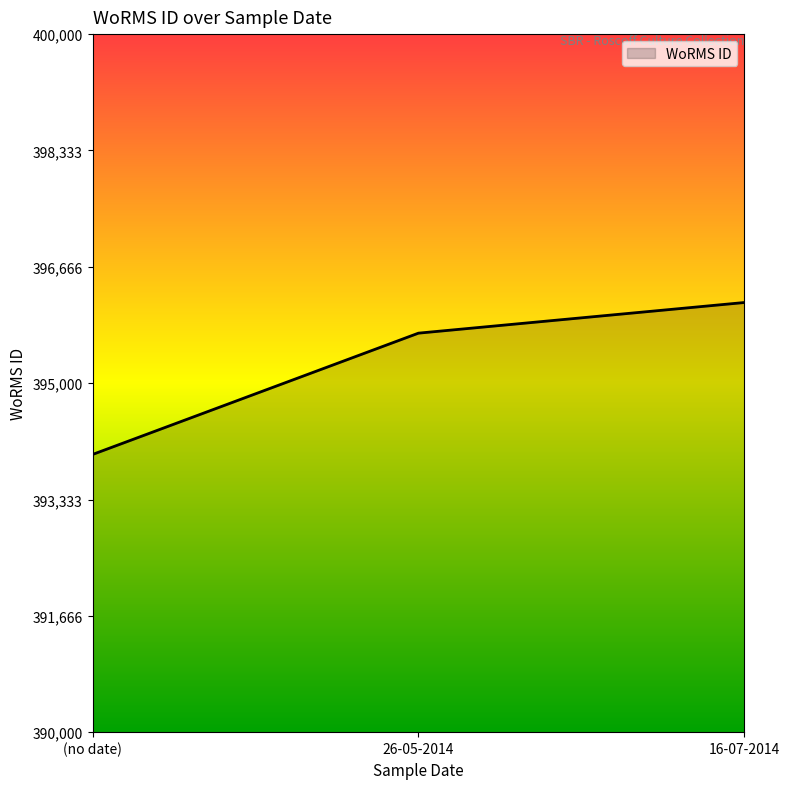

Where is the data nearest to the value 395066?

26-05-2014